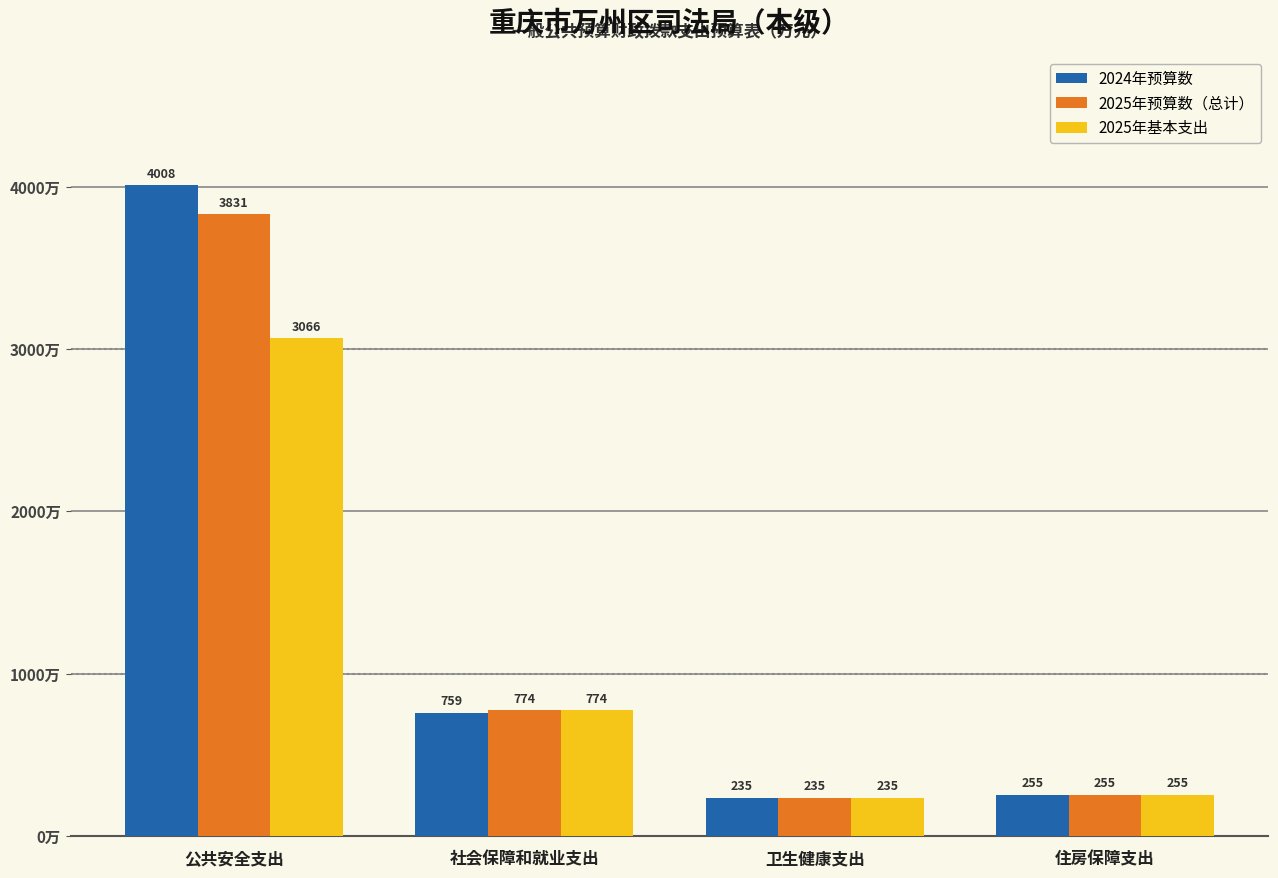

What is the total value across all series at 社会保障和就业支出?

2306.2